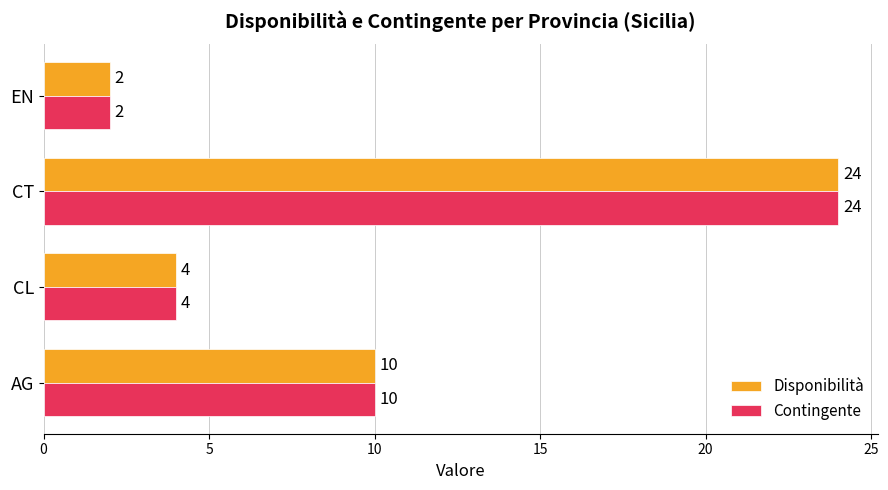

What are all the series names shown in the legend?

Disponibilità, Contingente